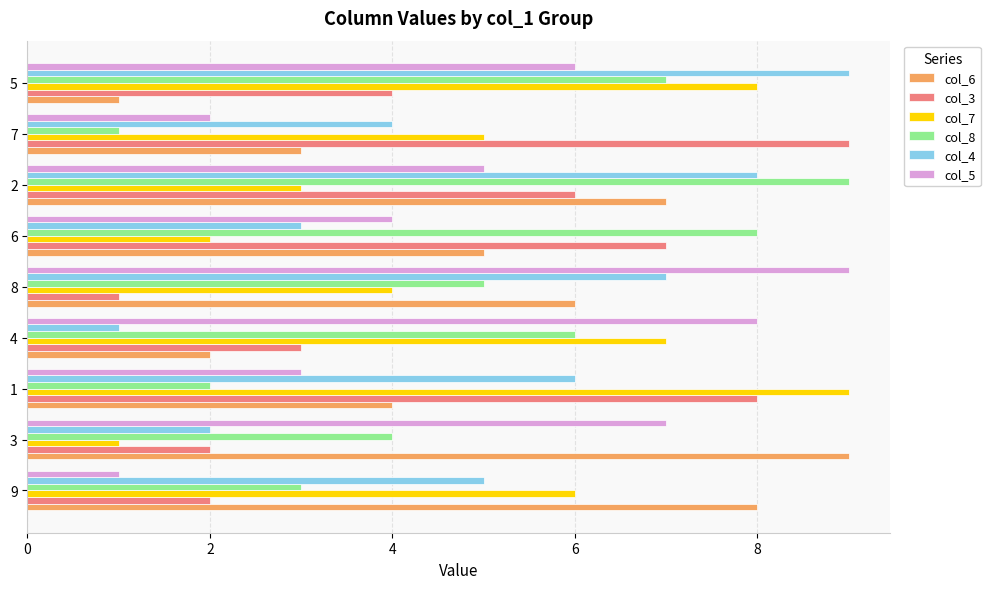

Is it true that col_8 equals 6 at 3?

False